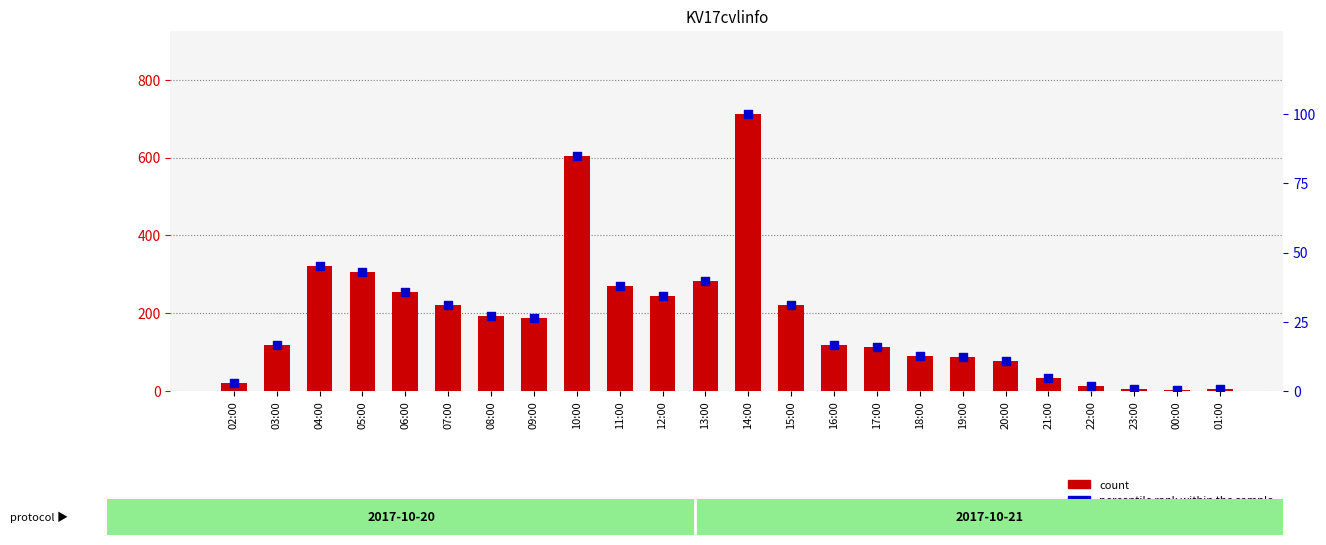

What is the total value across all series at 09:00?

214.4